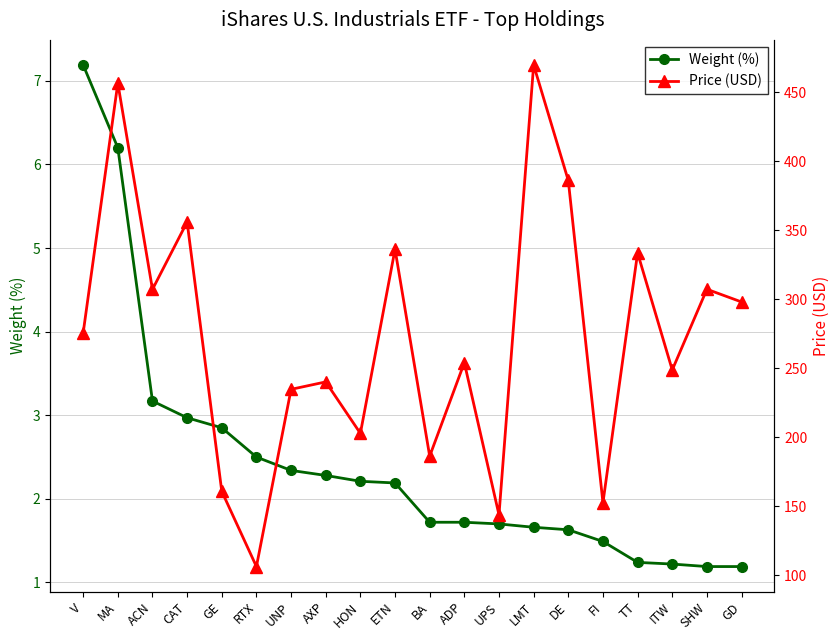

Reading left to right, what are all the values shown in this chart?

Weight (%): V=7.2	MA=6.2	ACN=3.2	CAT=3.0	GE=2.9	RTX=2.5	UNP=2.3	AXP=2.3	HON=2.2	ETN=2.2	BA=1.7	ADP=1.7	UPS=1.7	LMT=1.7	DE=1.6	FI=1.5	TT=1.2	ITW=1.2	SHW=1.2	GD=1.2
Price (USD): V=275.6	MA=456.5	ACN=307.1	CAT=355.9	GE=160.8	RTX=106.3	UNP=234.7	AXP=240.1	HON=202.8	ETN=336.2	BA=186.3	ADP=254.0	UPS=143.8	LMT=469.7	DE=386.0	FI=152.6	TT=333.5	ITW=248.7	SHW=307.2	GD=298.0